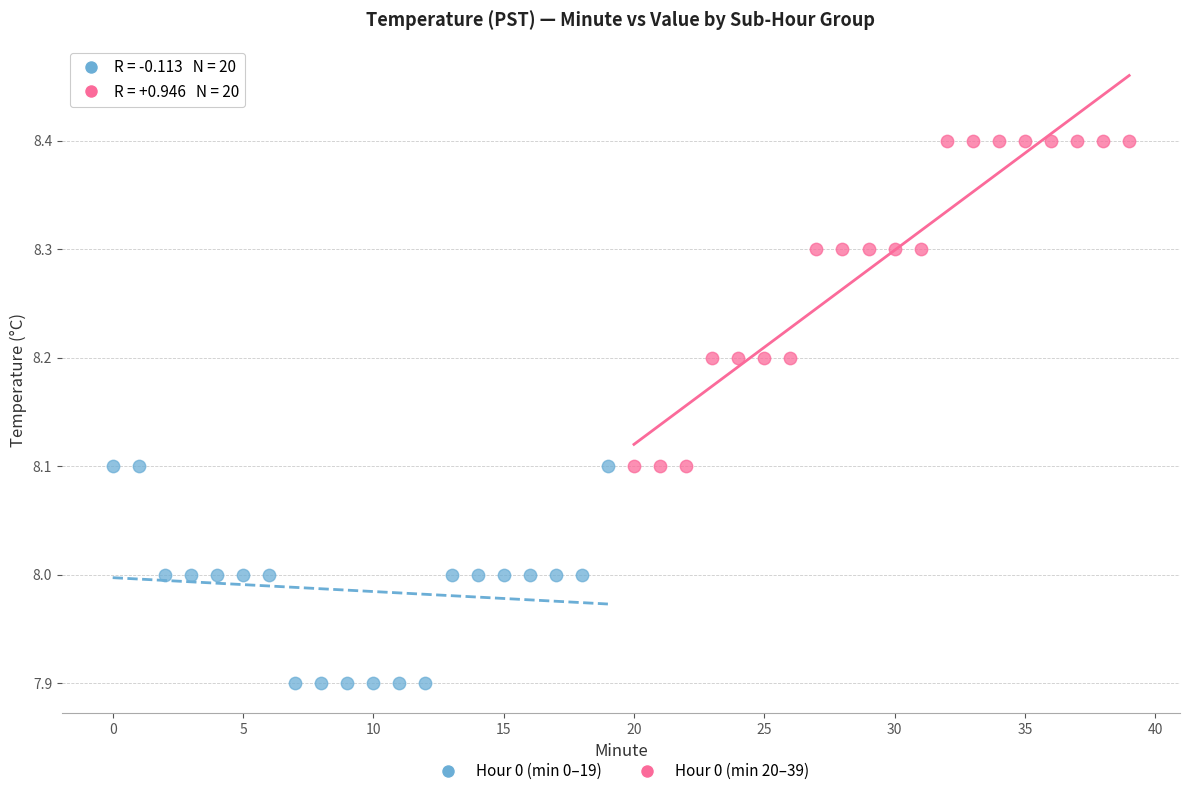

What are all the series names shown in the legend?

Hour 0 (min 0–19), Hour 0 (min 20–39)